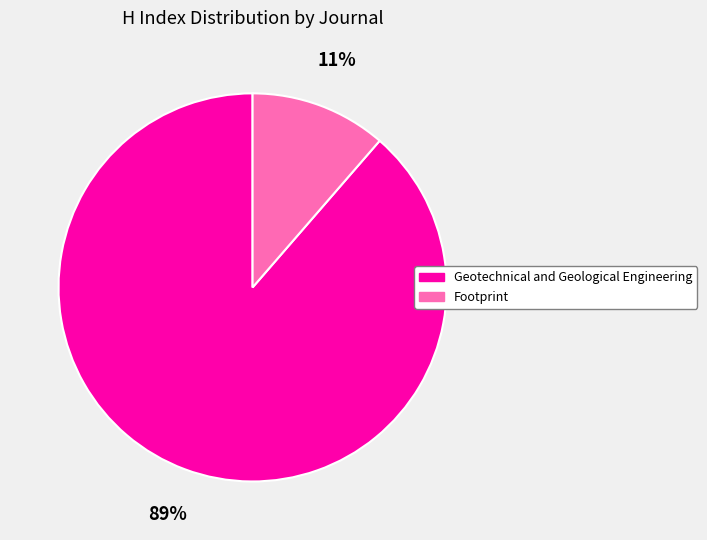

Rank the categories by value from lowest to highest.

Footprint, Geotechnical and Geological Engineering